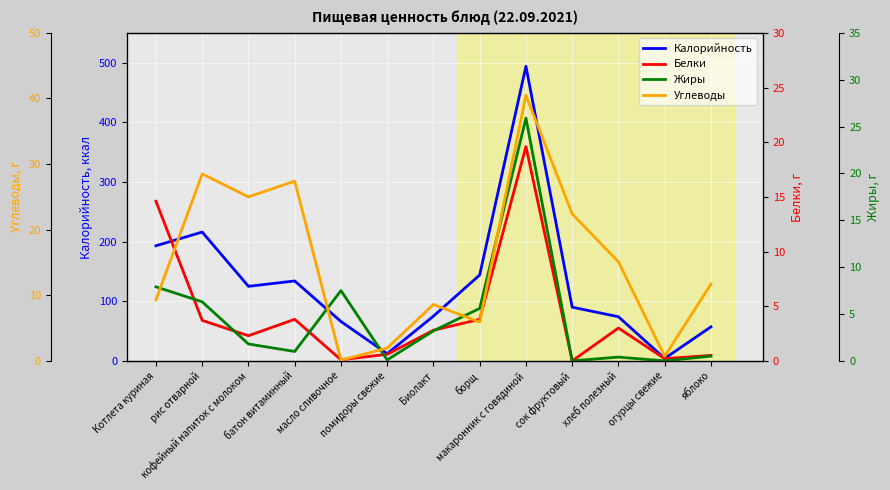

True or false: Жиры has more than 1 interior local peaks.

True